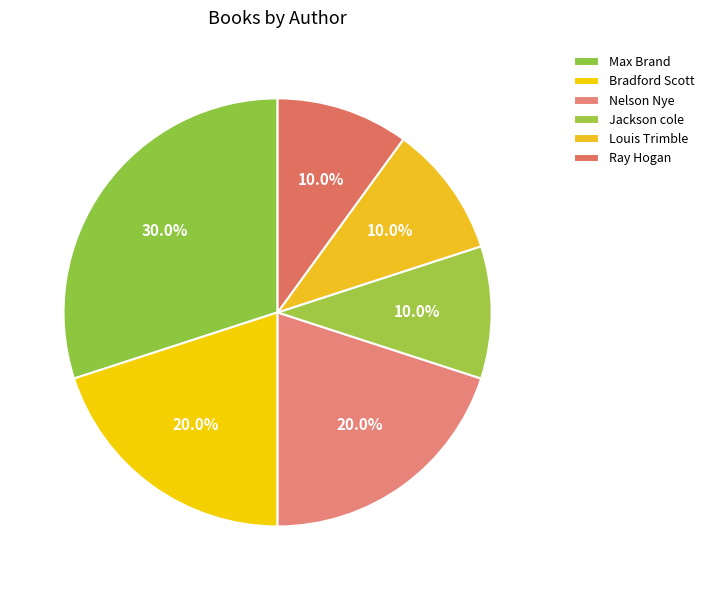

Count the number of slices in the pie.

6